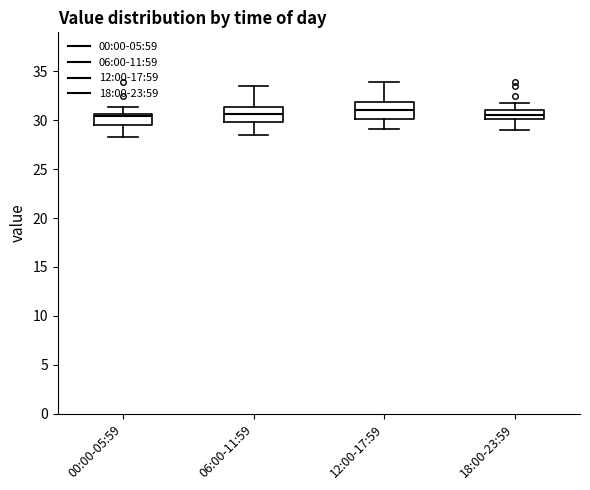

Reading left to right, read every box against the y-axis: the position of its median line, the range the box covers, and the ends of its whiskers. The values are not printed on the chart, so give them approximately, as read against the axis.

00:00-05:59: median 30.5 (just below the box's upper edge), box 29.5 to 30.5, whiskers 28.5 to 31.5
06:00-11:59: median 30.5, box 30.0 to 31.5, whiskers 28.5 to 33.5
12:00-17:59: median 31.0, box 30.0 to 32.0, whiskers 29.0 to 34.0
18:00-23:59: median 30.5, box 30.0 to 31.0, whiskers 29.0 to 32.0